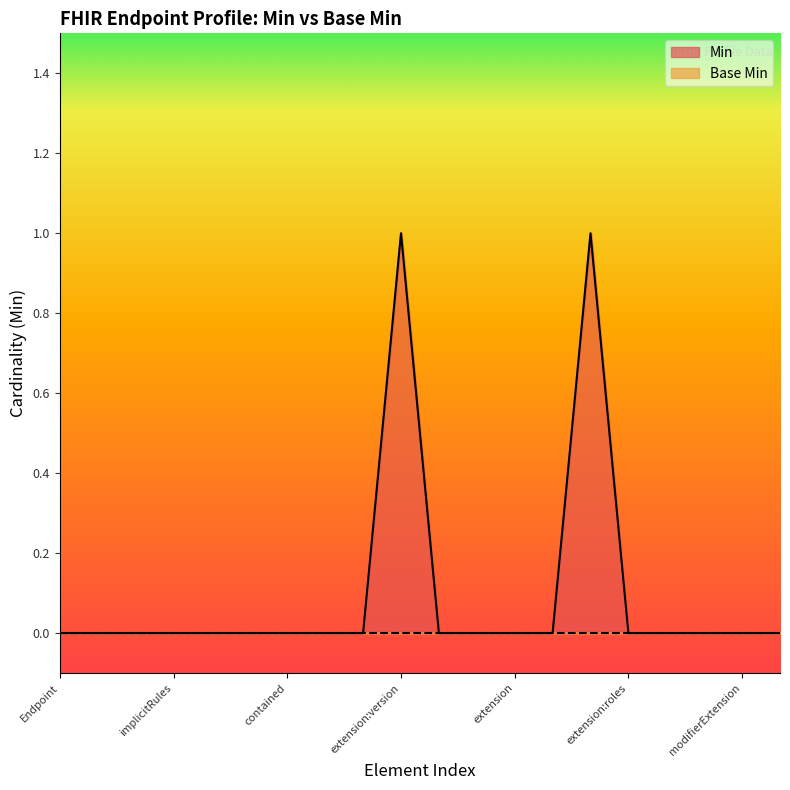

Reading left to right, transcribe all the data shown in this chart.

0	0	0	0	0	0	0	0	0	1	0	0	0	0	1	0	0	0	0	0